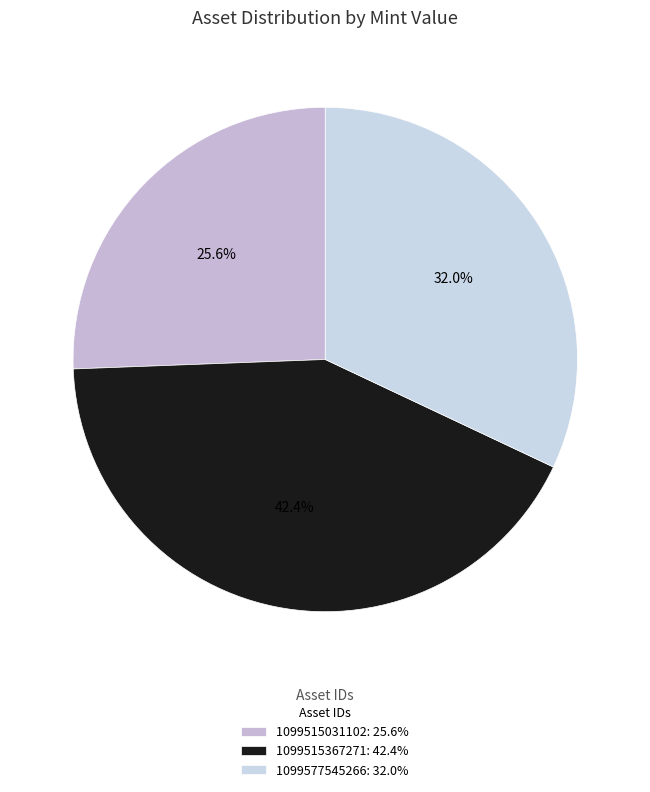

What percentage is the 1099577545266 slice, to the nearest percent?

32%